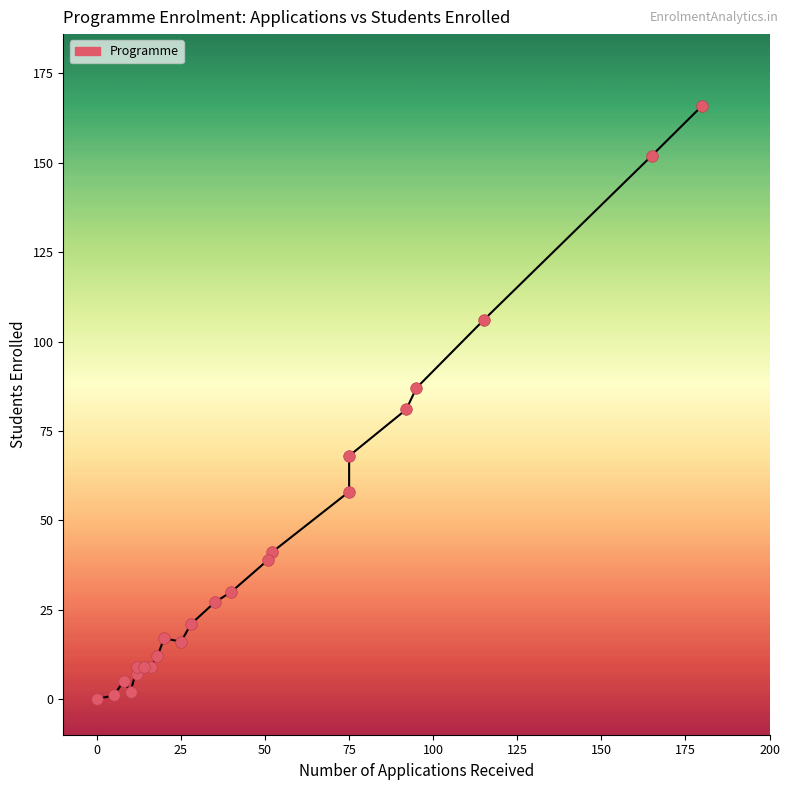

What Y value in the scatter plot is closest to 83?

81